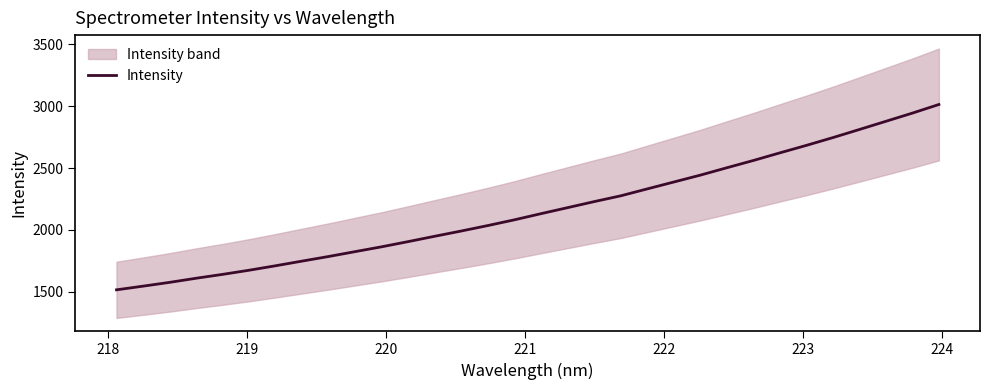

How many lines are shown in the chart?

1